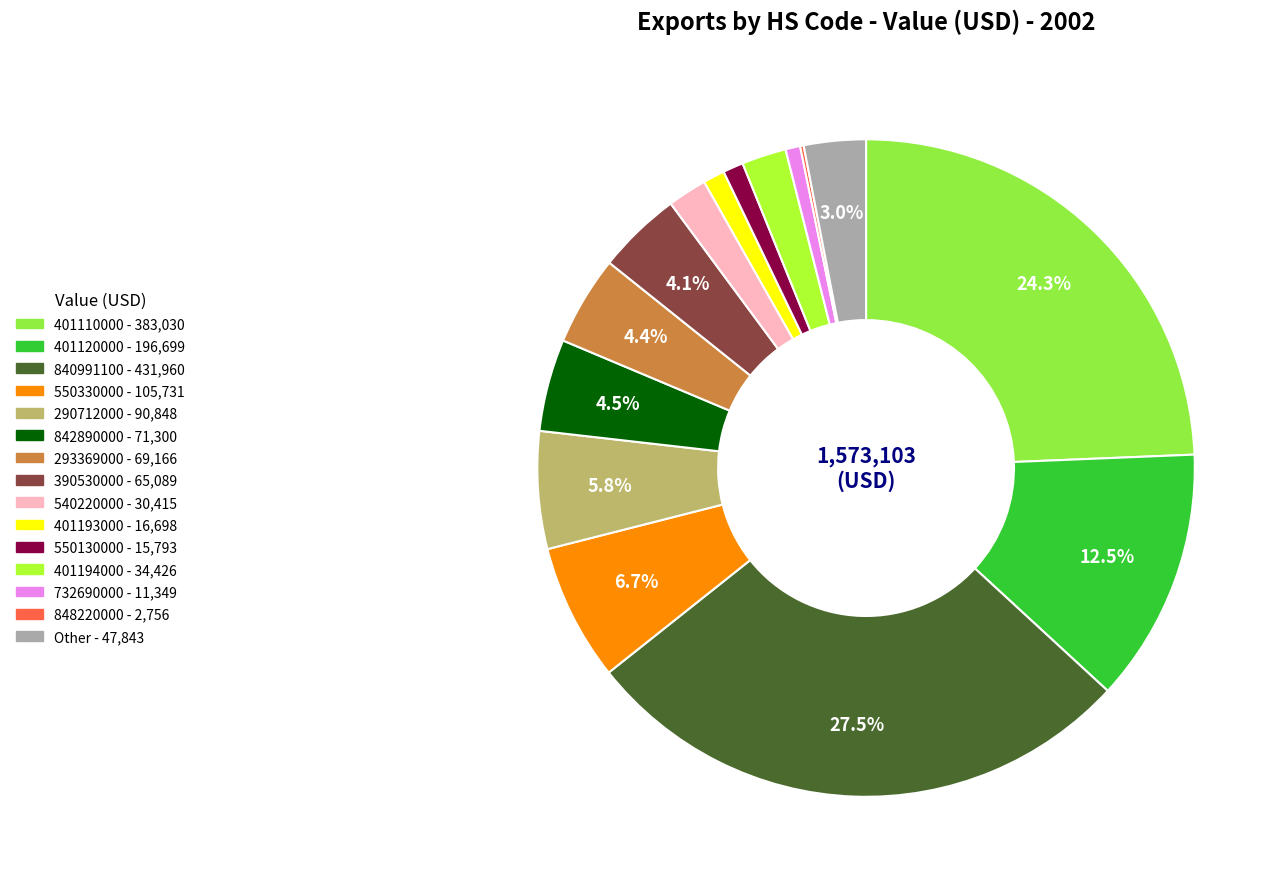

To the nearest percent, what is the difference between the largest and smallest slice percentages?

27%